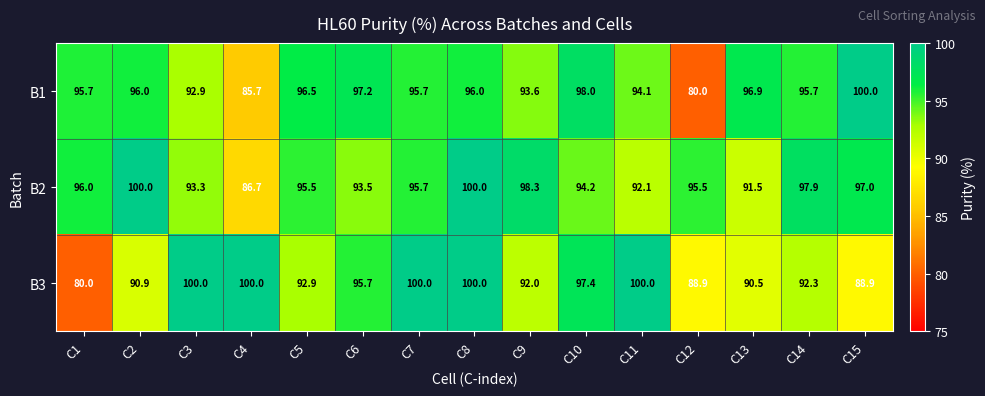

Where does the B3 series first go above 92?

C3